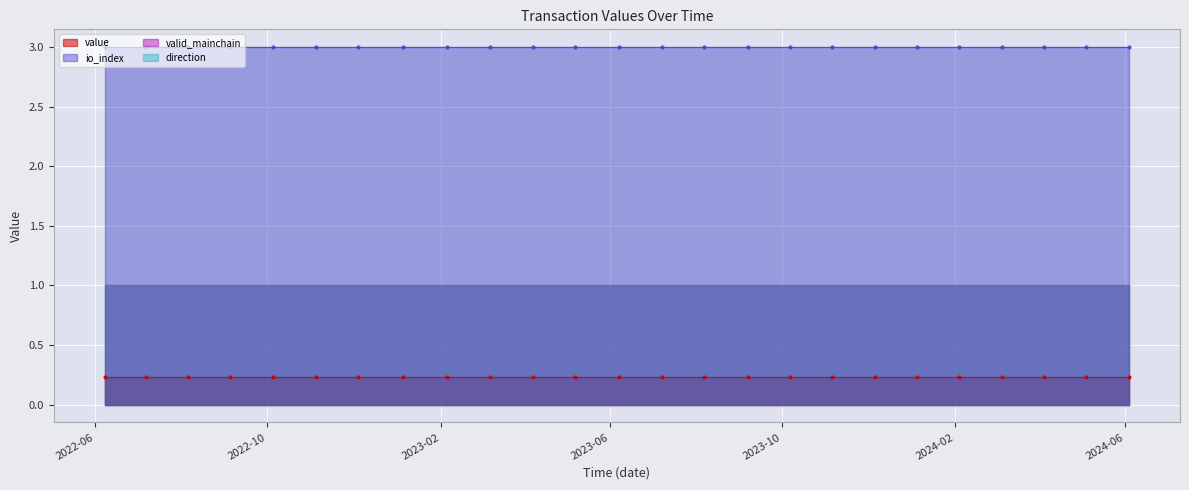

How many categories are shown in the chart?

25